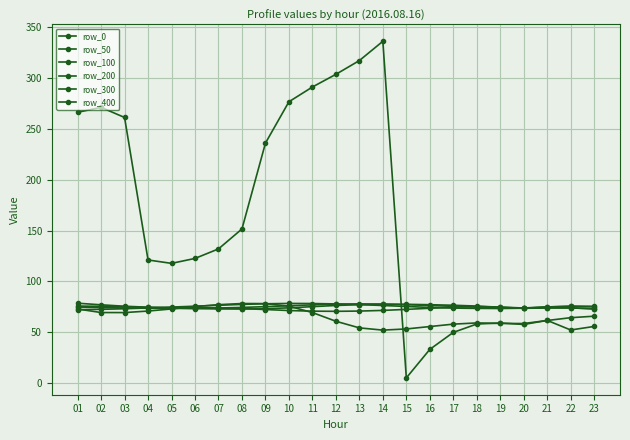

What is the difference between the row_0 values at 09 and 04?

115.1